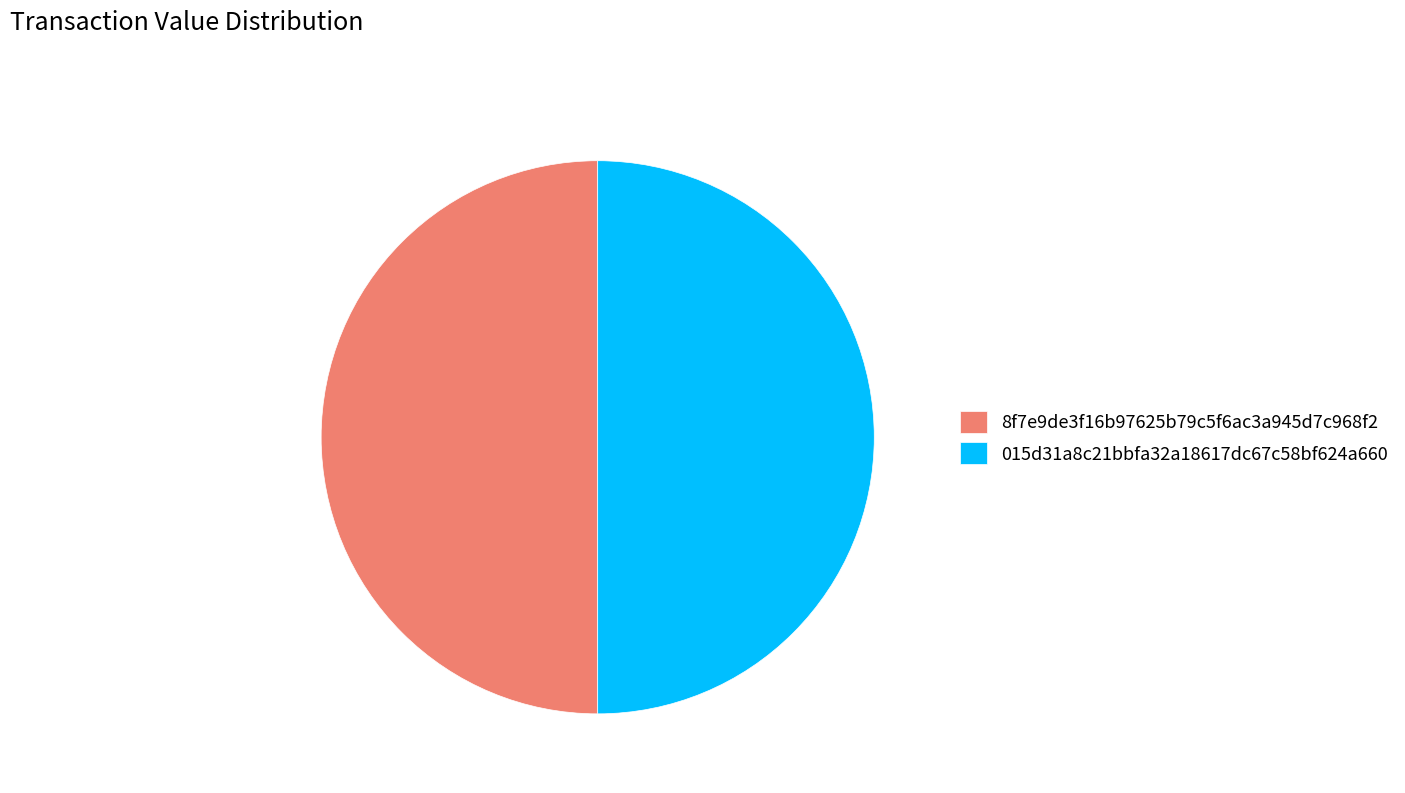

What is the ratio of the value at 8f7e9de3f16b97625b79c5f6ac3a945d7c968f2 to the value at 015d31a8c21bbfa32a18617dc67c58bf624a660?

1.0